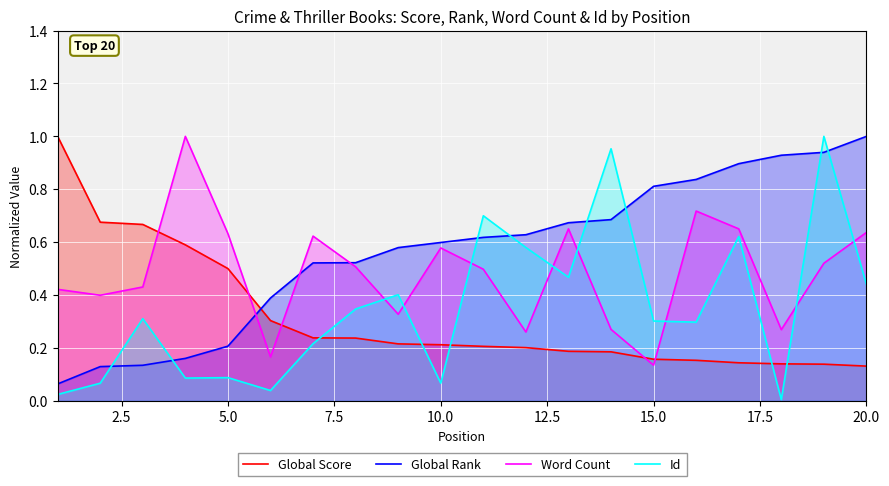

The Global Score series shows 0.5 at 5.0. True or false?

True